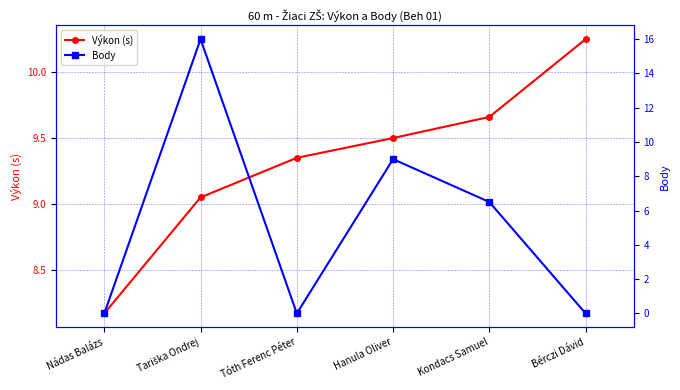

Which series has the largest range (max minus min)?

Body